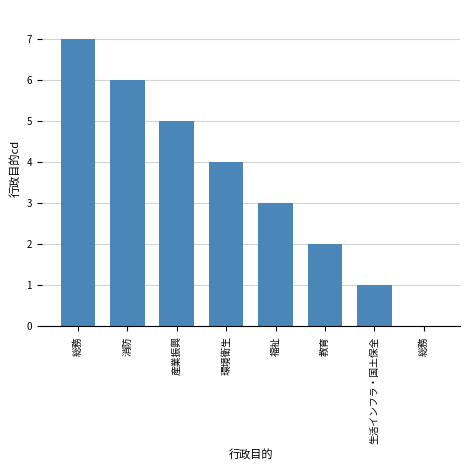

Where does the data first go above 4?

総務